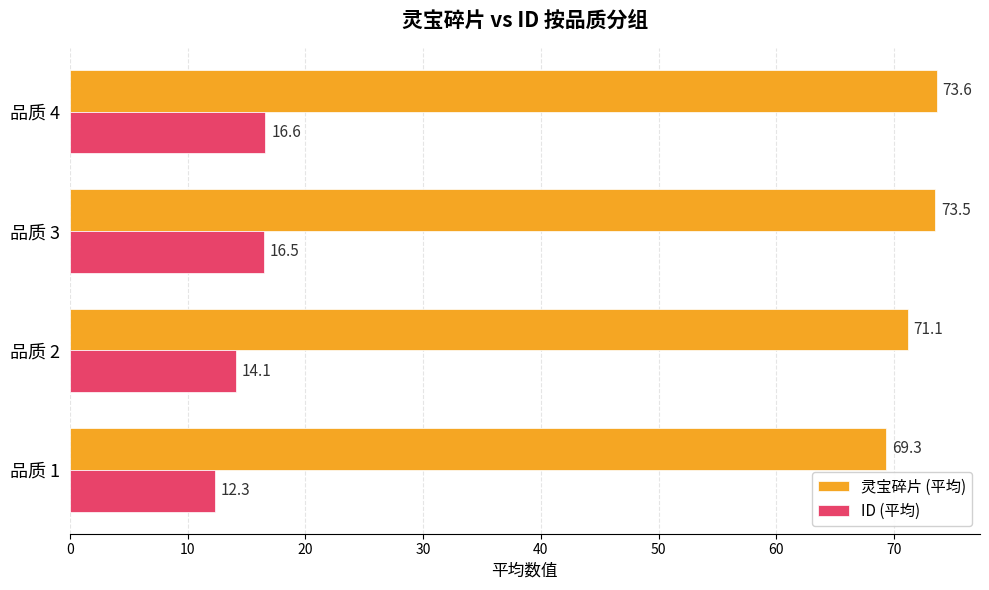

Is it true that ID (平均) equals 21.3 at 品质 2?

False